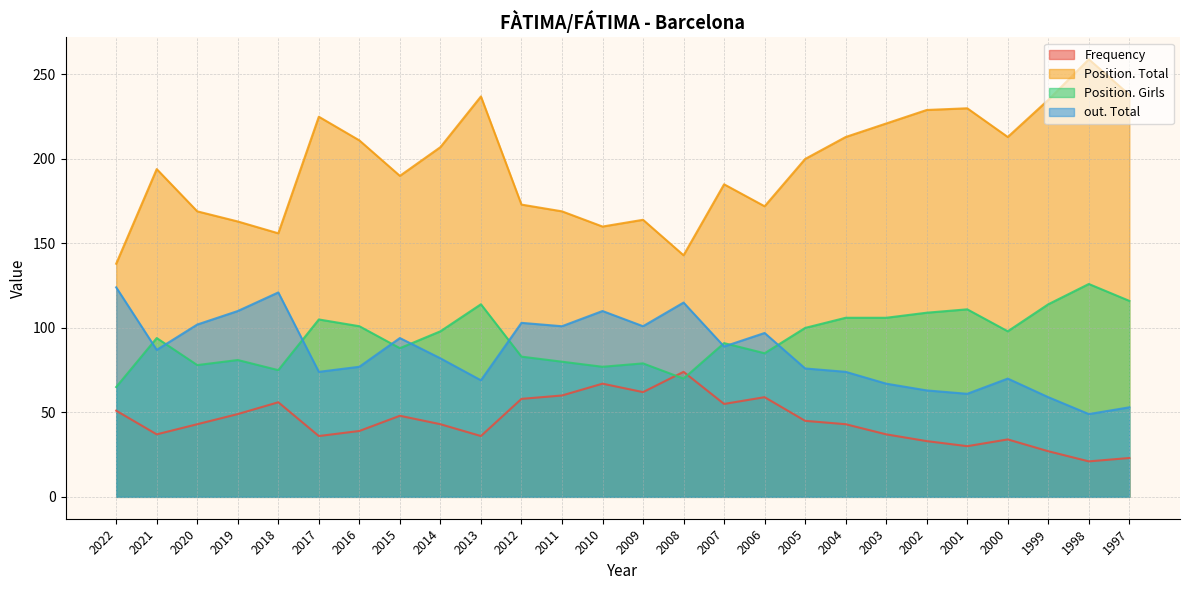

What is the difference between the highest and lowest values at 1997?

215